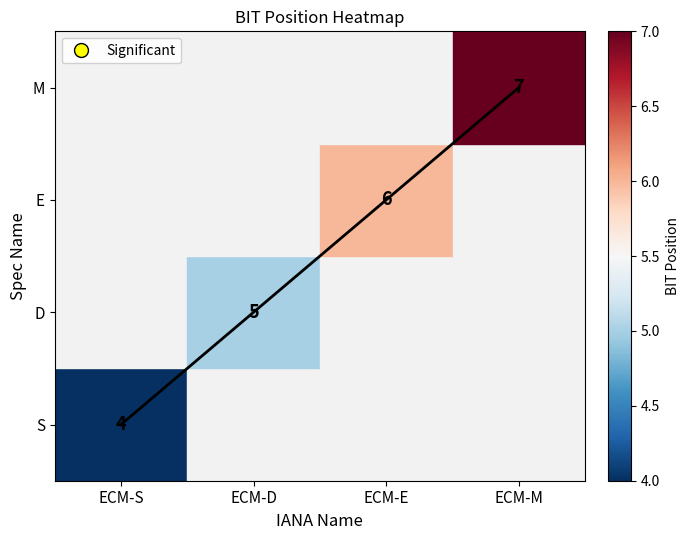

Does the chart have visible grid lines?

No